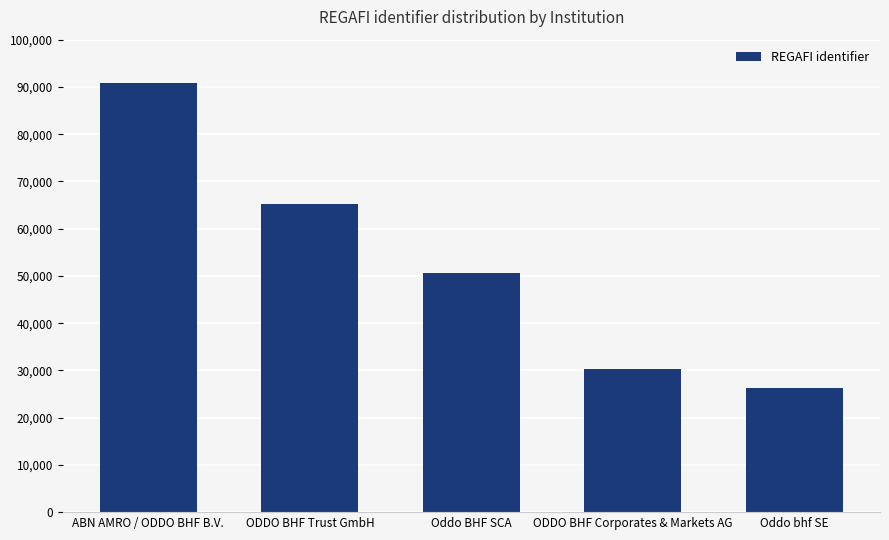

What is the change in value from ODDO BHF Trust GmbH to Oddo bhf SE?

-38934